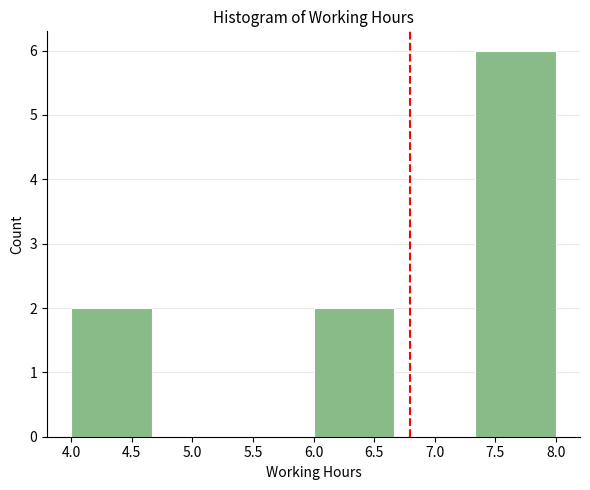

Which range on the x-axis has the tallest bar?

7.35 to 8.00